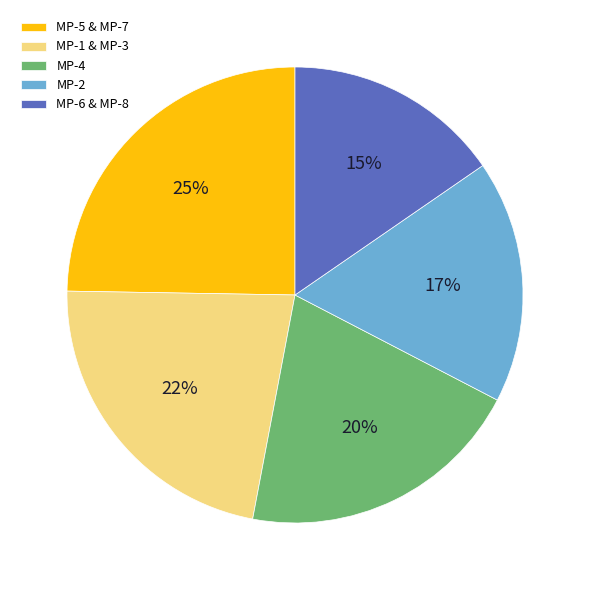

Is there any slice that represents more than half of the pie?

No